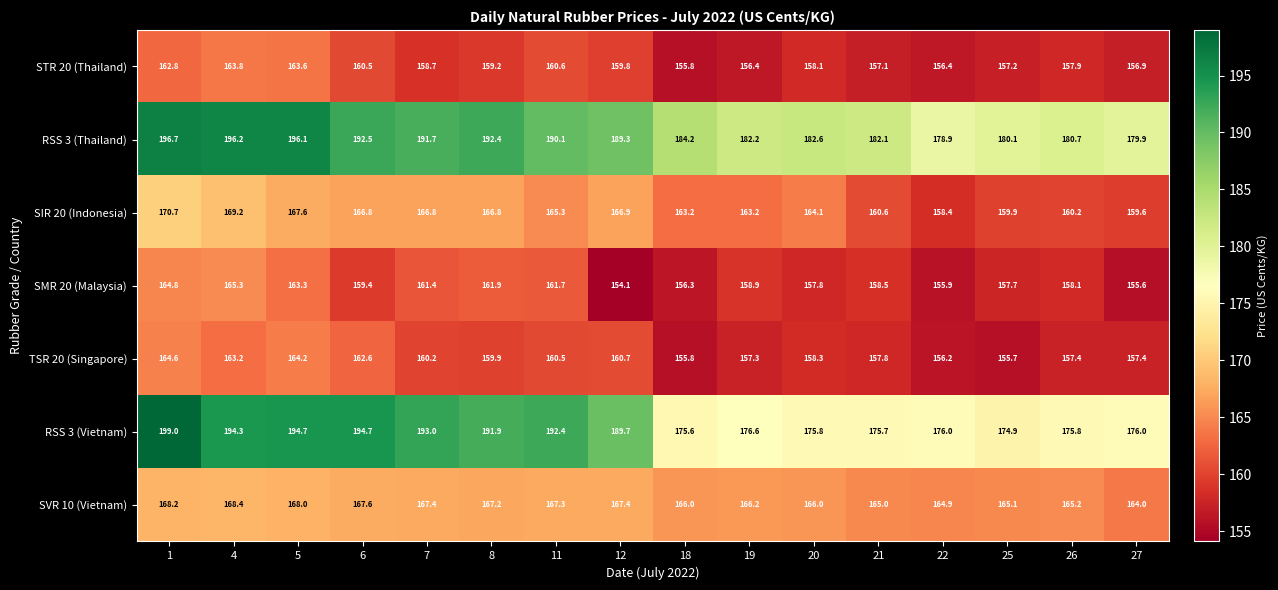

Rank the series at 7 from lowest to highest value.

STR 20 (Thailand), TSR 20 (Singapore), SMR 20 (Malaysia), SIR 20 (Indonesia), SVR 10 (Vietnam), RSS 3 (Thailand), RSS 3 (Vietnam)